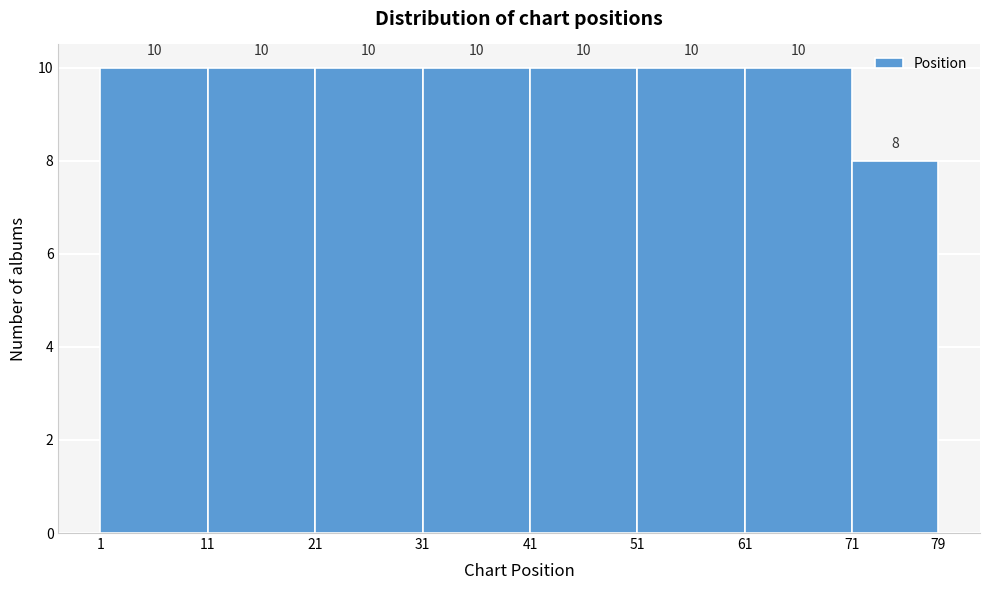

Reading left to right, transcribe this chart: for each bar, give the range it covers on the x-axis and its height.

1 to 11: 10
11 to 21: 10
21 to 31: 10
31 to 41: 10
41 to 51: 10
51 to 61: 10
61 to 71: 10
71 to 79: 8